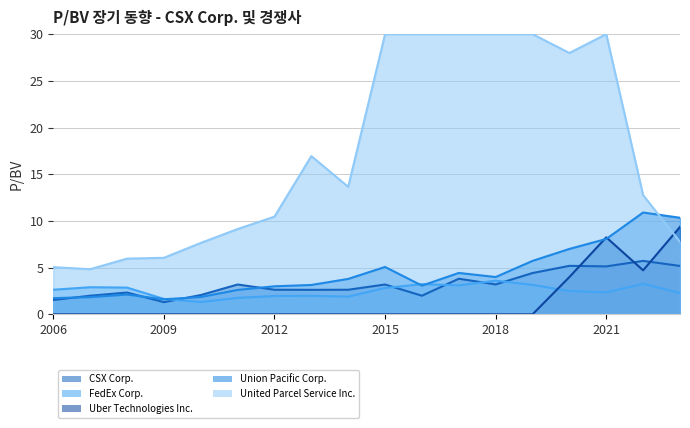

At which category does FedEx Corp. reach its first local valley?

2010-02-19